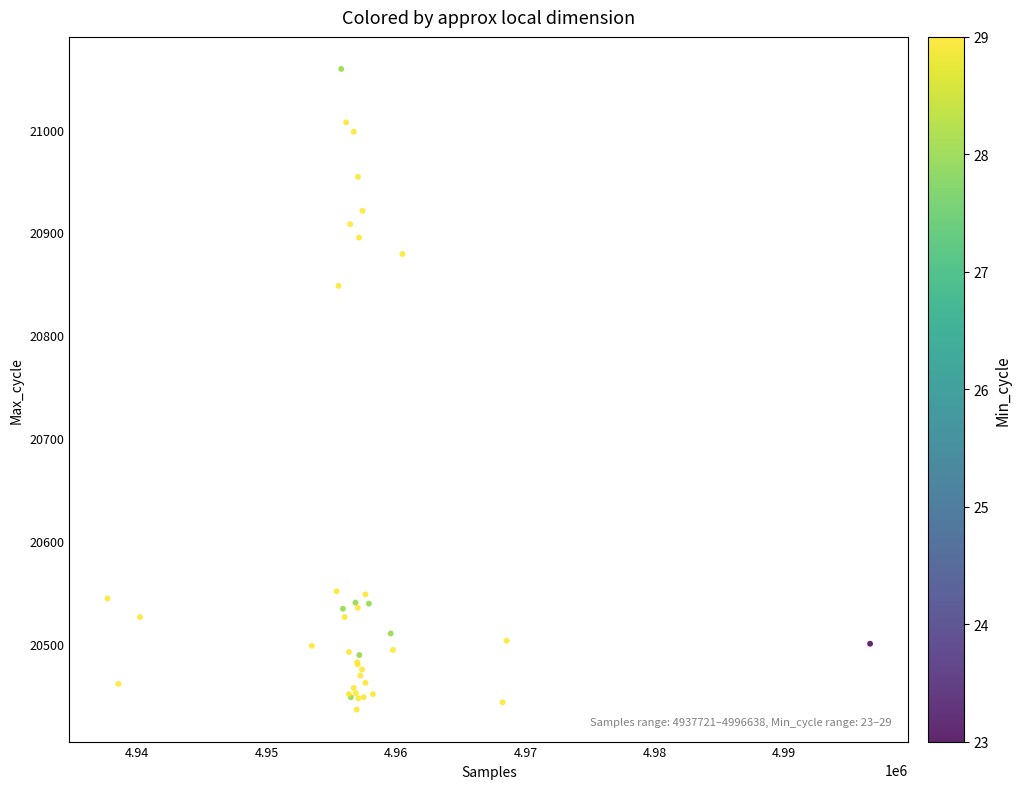

What Y value in the scatter plot is closest to 20747?

20848